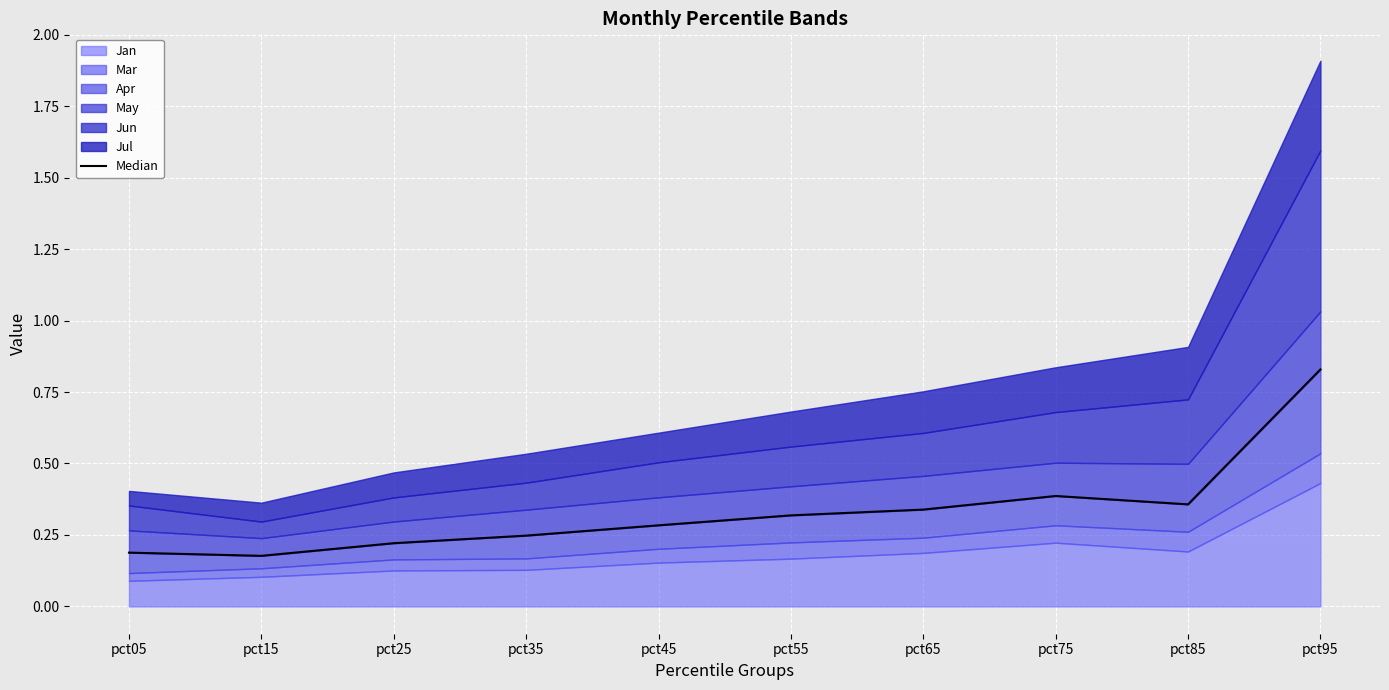

The chart shows a value of 0.2 at pct35. True or false?

True